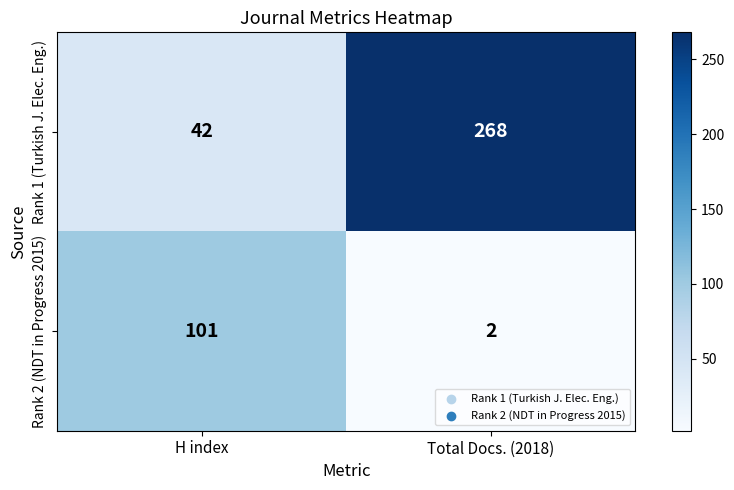

What is the difference between the highest and lowest values at H index?

59